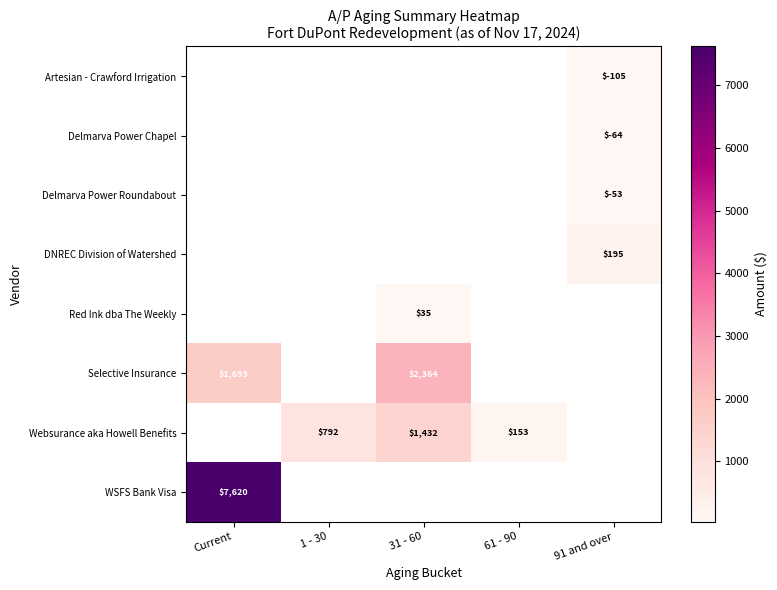

Between 91 and over and 1 - 30, which is larger?

1 - 30